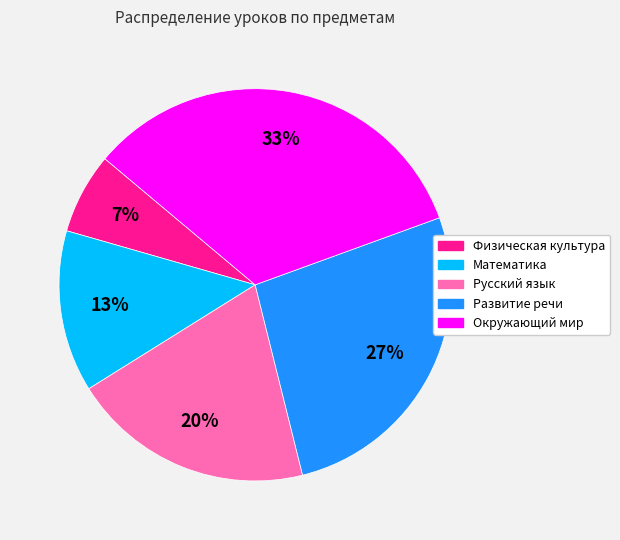

Combined, do Математика and Окружающий мир account for over 50%?

No